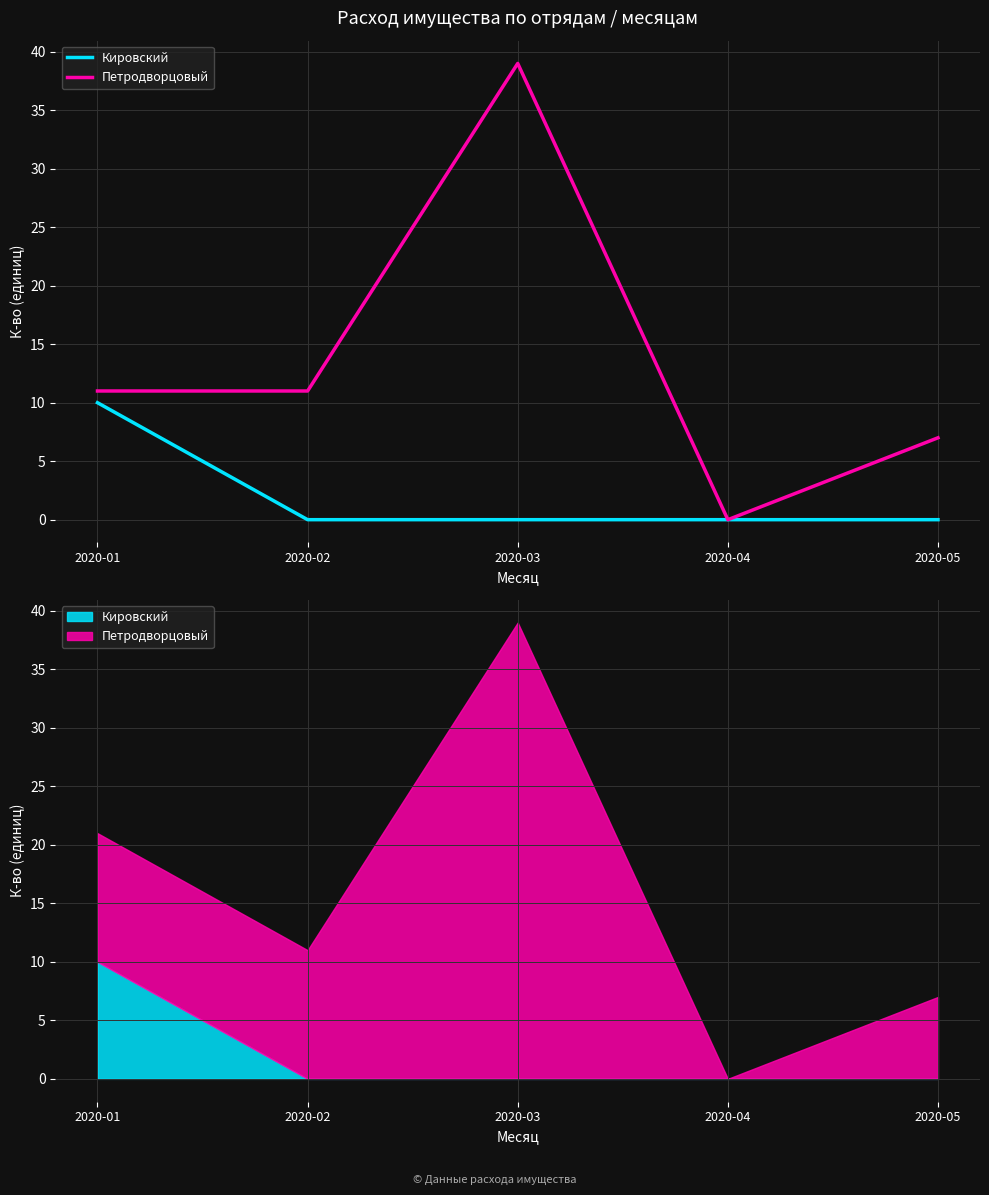

Rank the series by their maximum value, from lowest to highest.

Кировский, Петродворцовый